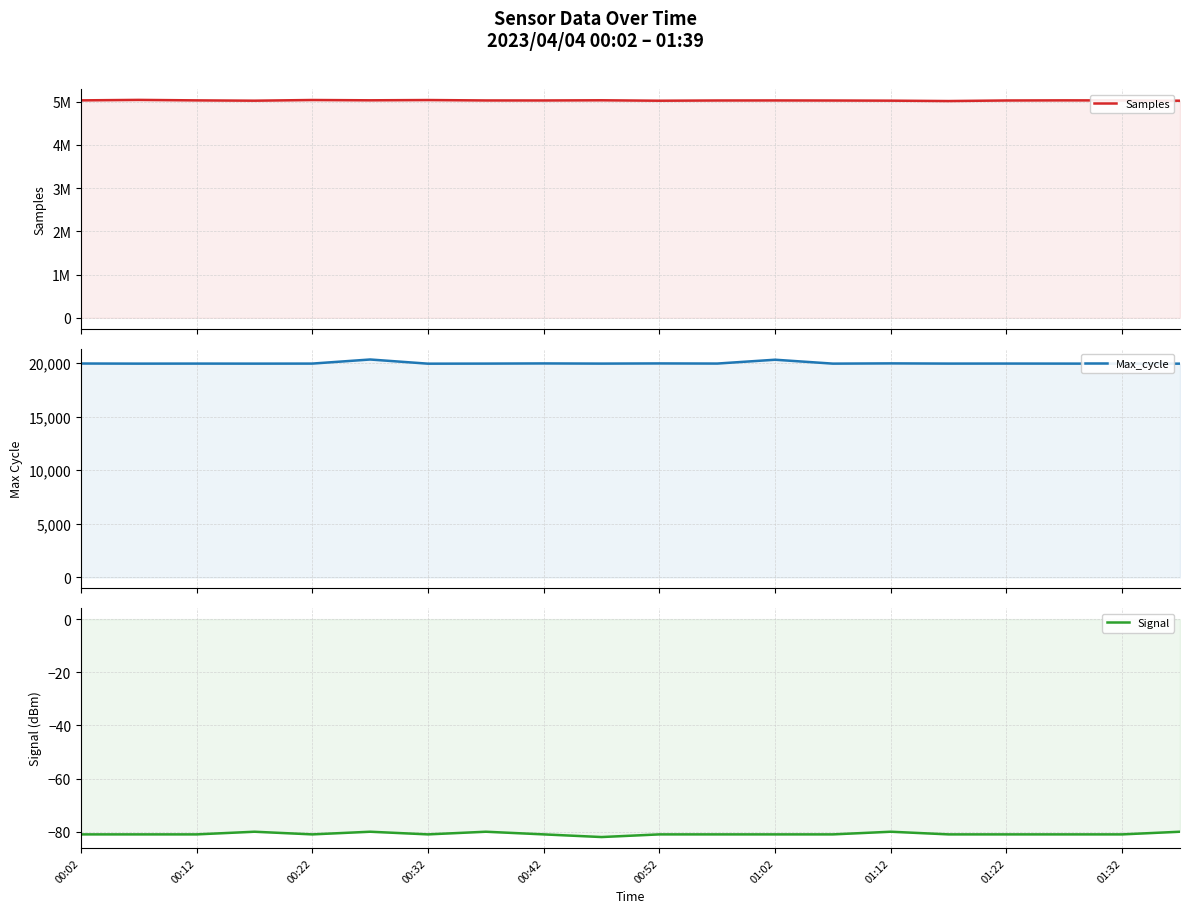

What is the value of the Signal point at the 16th from the left?

-81